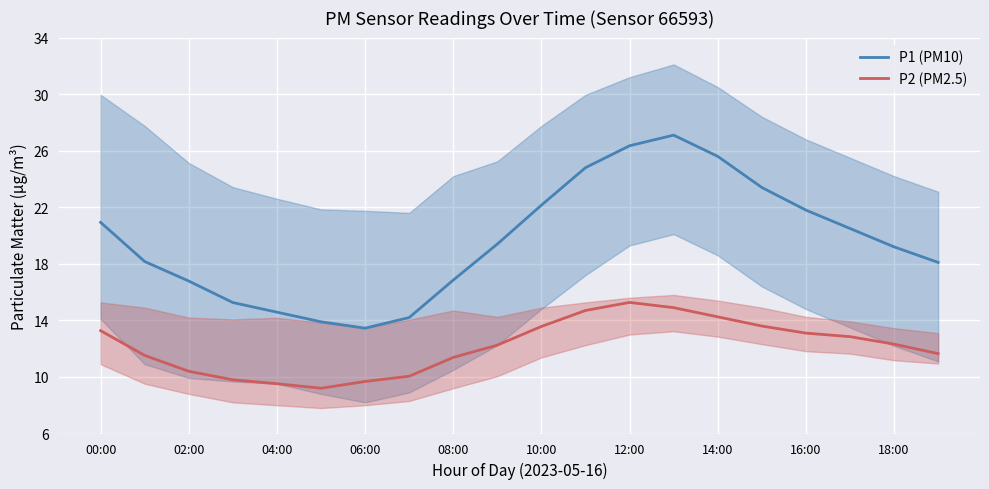

What is the difference between the maximum and minimum values in the P2 (PM2.5) series?

6.1